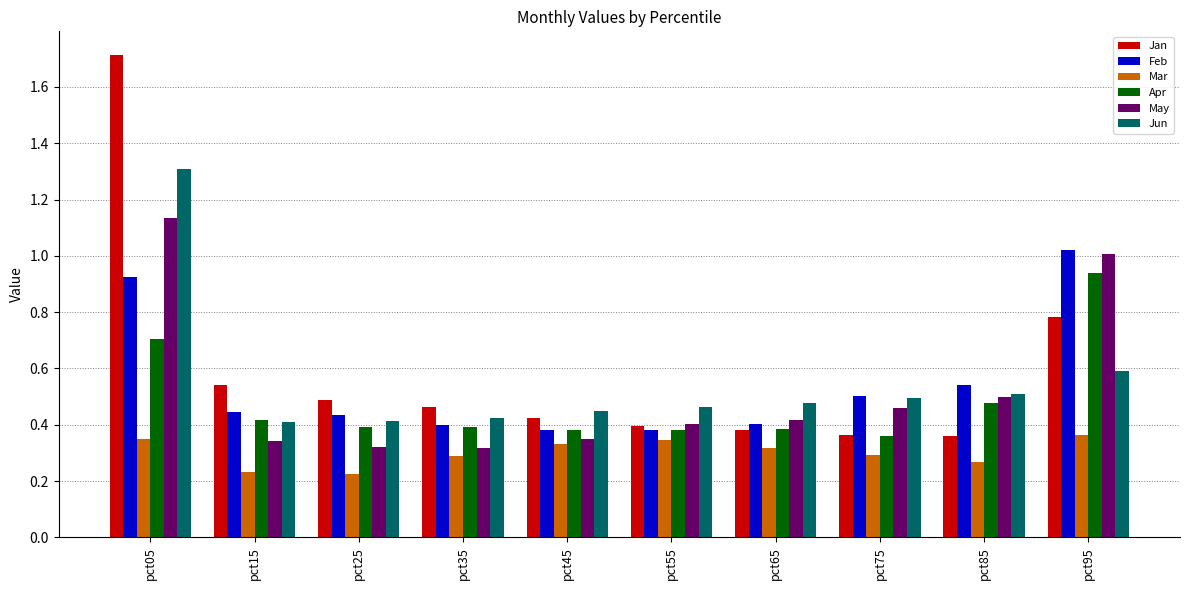

How many bars are there in total?

60